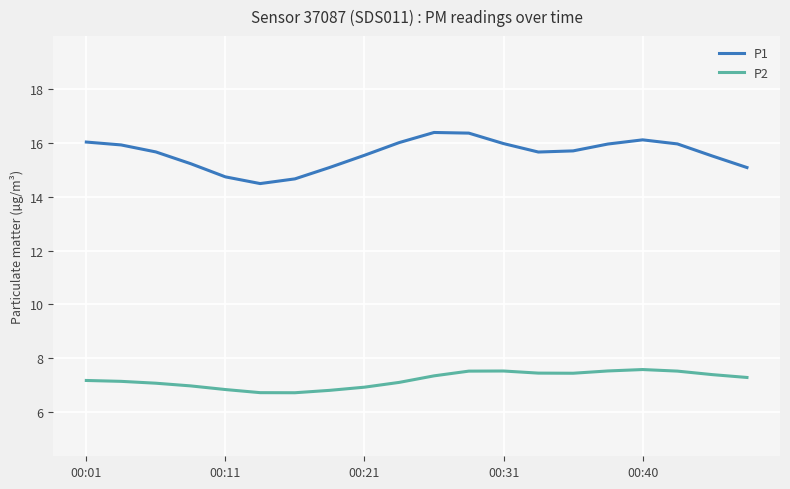

How many interior local valleys does the P1 series have?

2